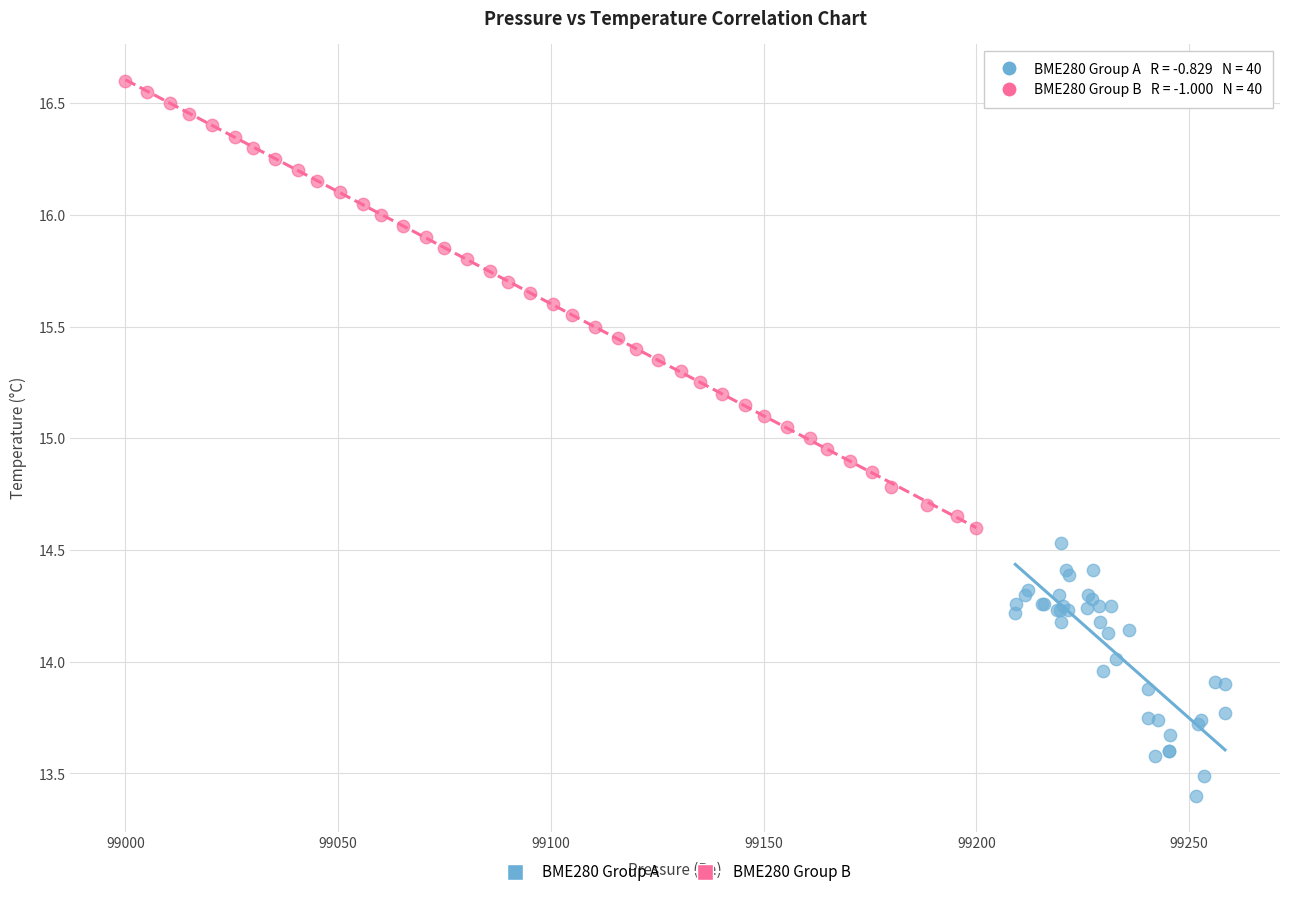

Which series has the widest spread of Y values?

BME280 Group B